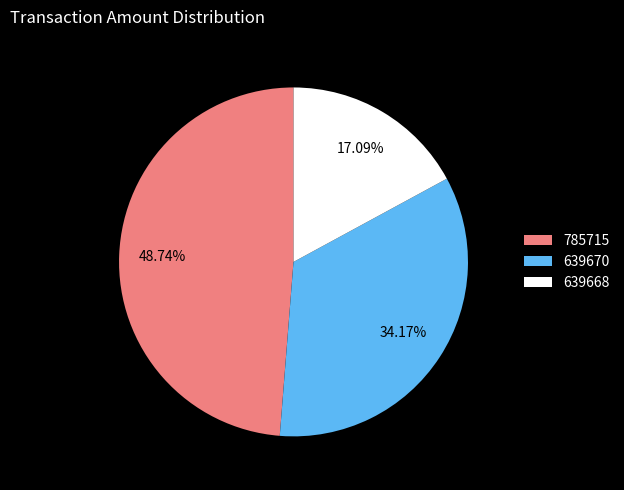

Is 785715 the majority of the pie?

No